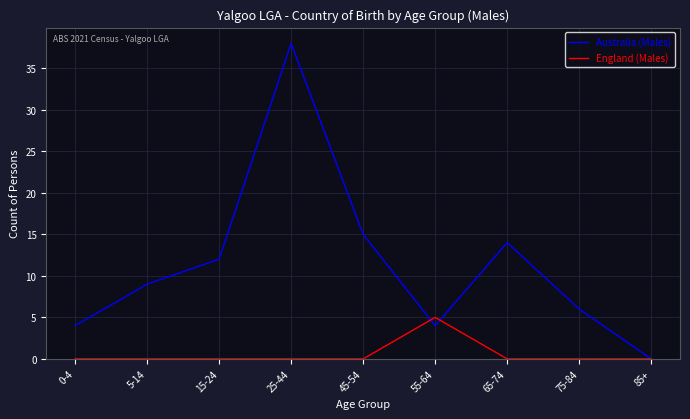

True or false: England (Males) and Australia (Males) intersect in this chart.

True